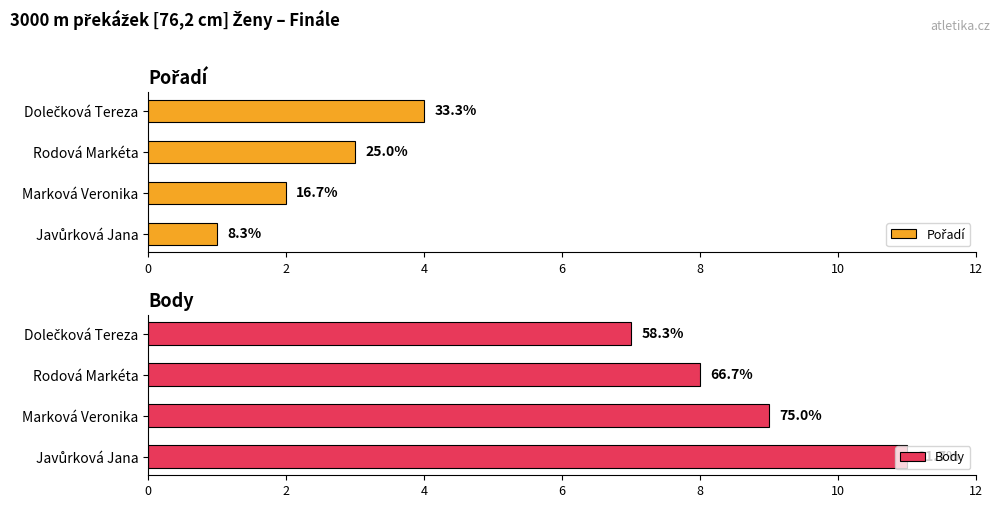

What is the difference between the maximum and minimum values in the Pořadí series?

3